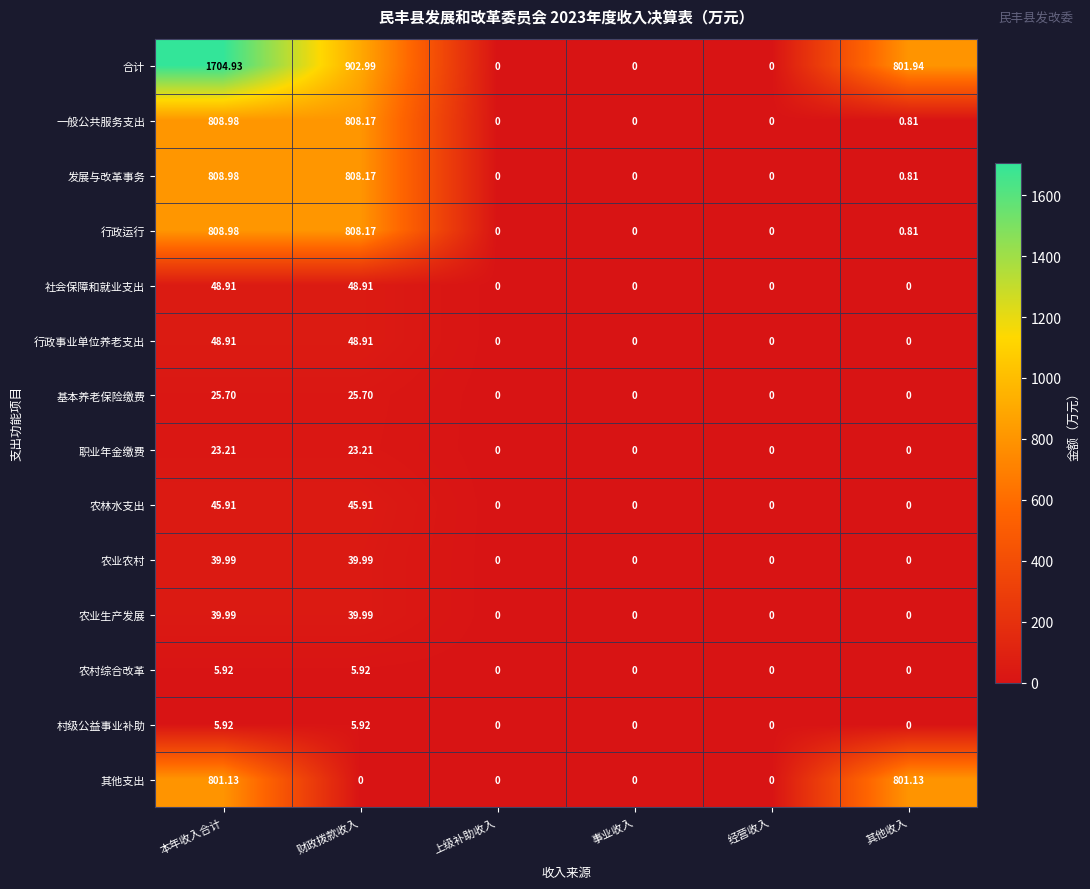

Which series changed the most between 本年收入合计 and 其他收入?

合计